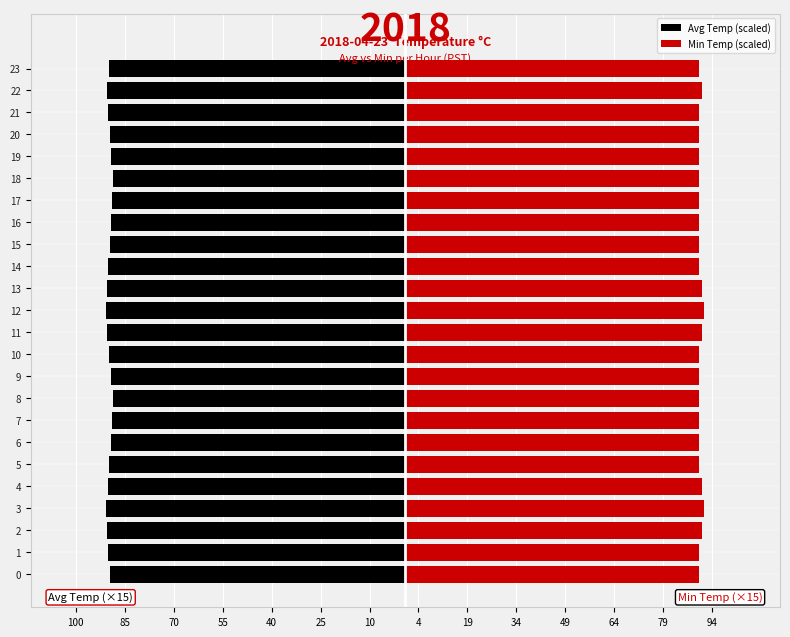

Is the value of Avg Temp (scaled) at 23 greater than the value of Min Temp (scaled) at 18?

No